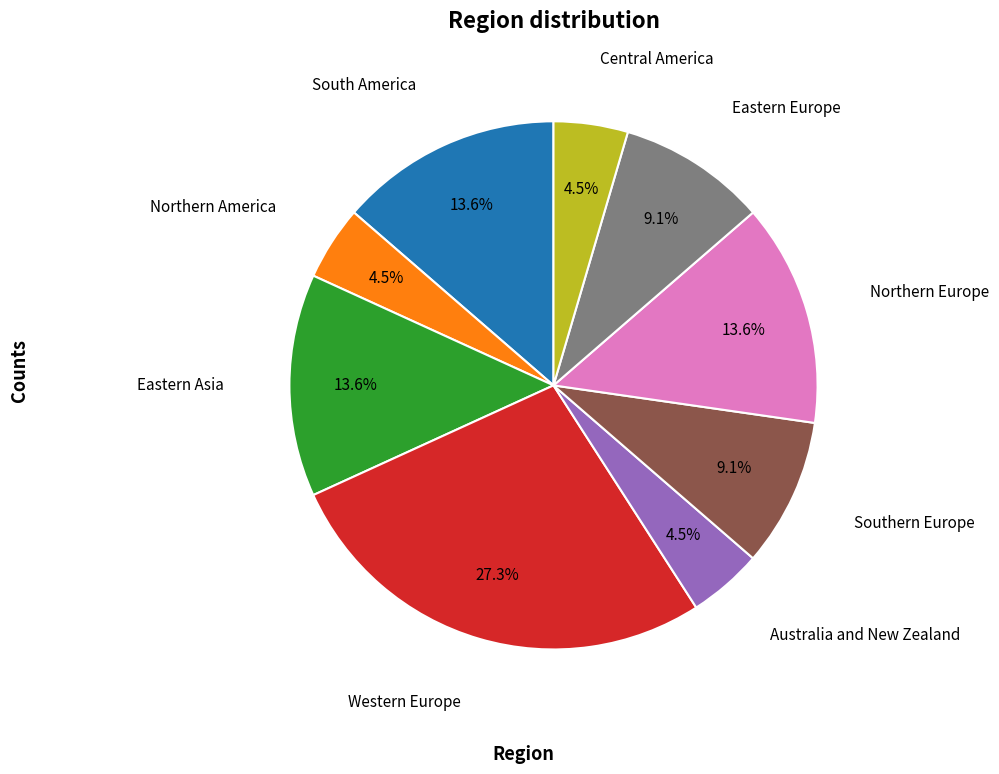

Which slice is the largest?

Western Europe